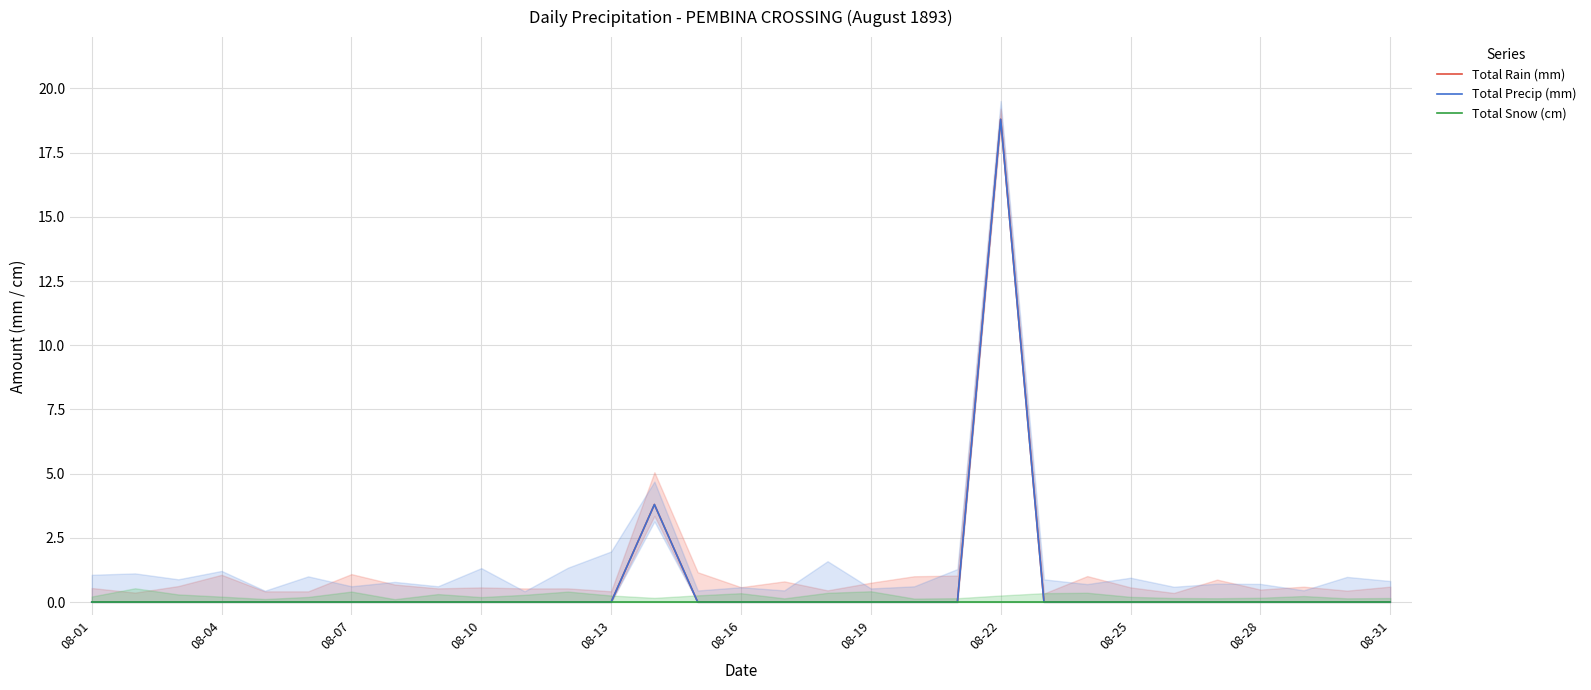

Between 08-25 and 18, which series saw the biggest shift?

Total Rain (mm)